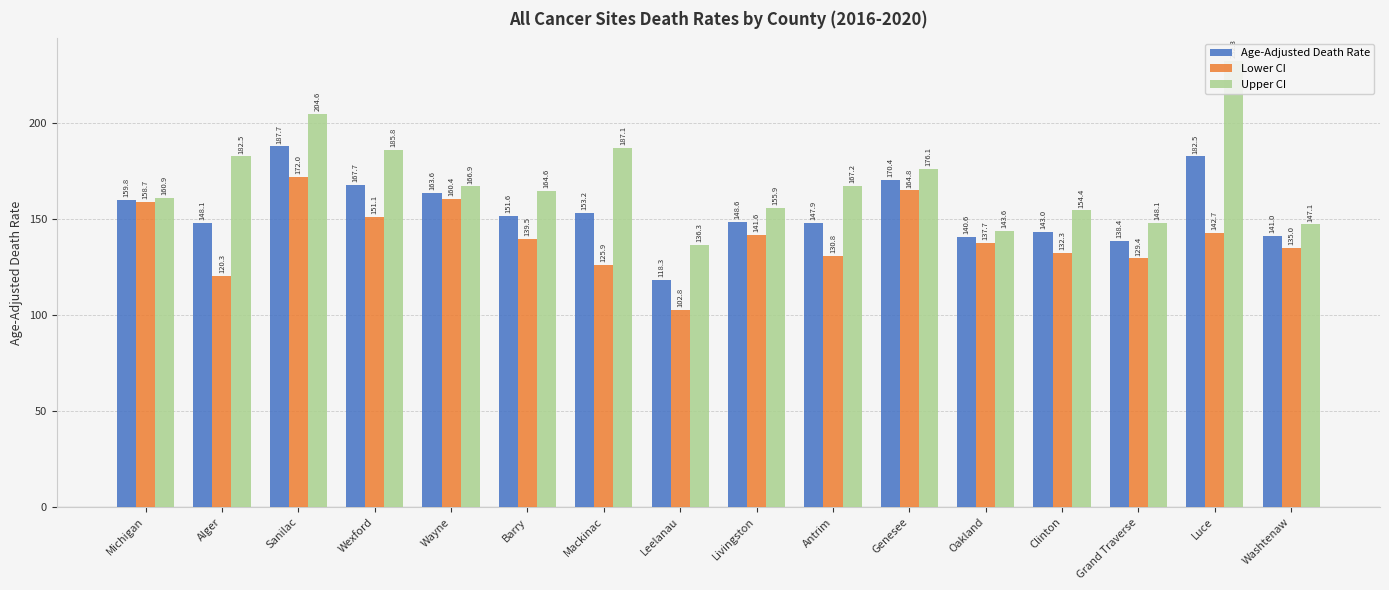

Where does the Upper CI series first go above 166?

Alger